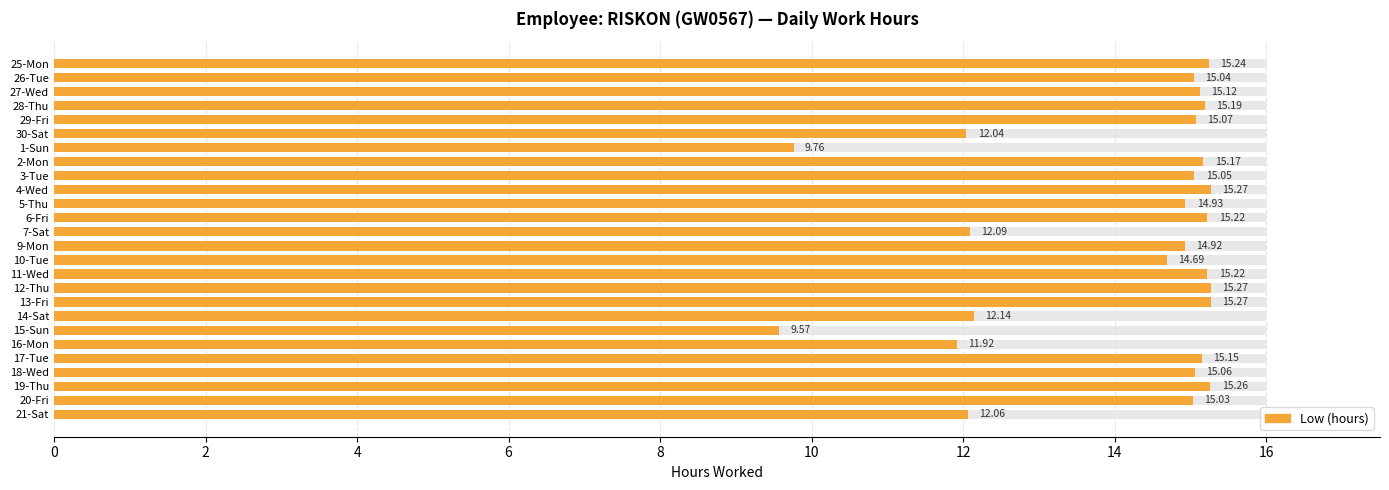

How many data points are less than 15?

10